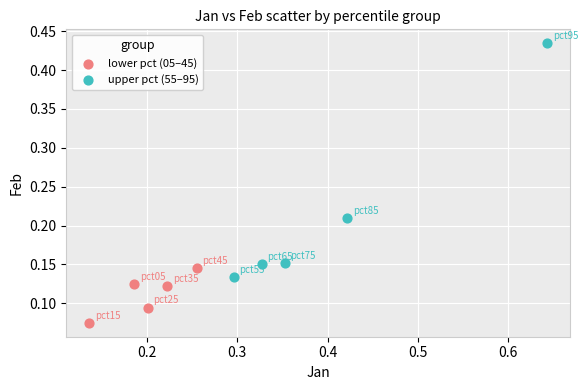

Which series has the widest spread of Y values?

upper pct (55–95)